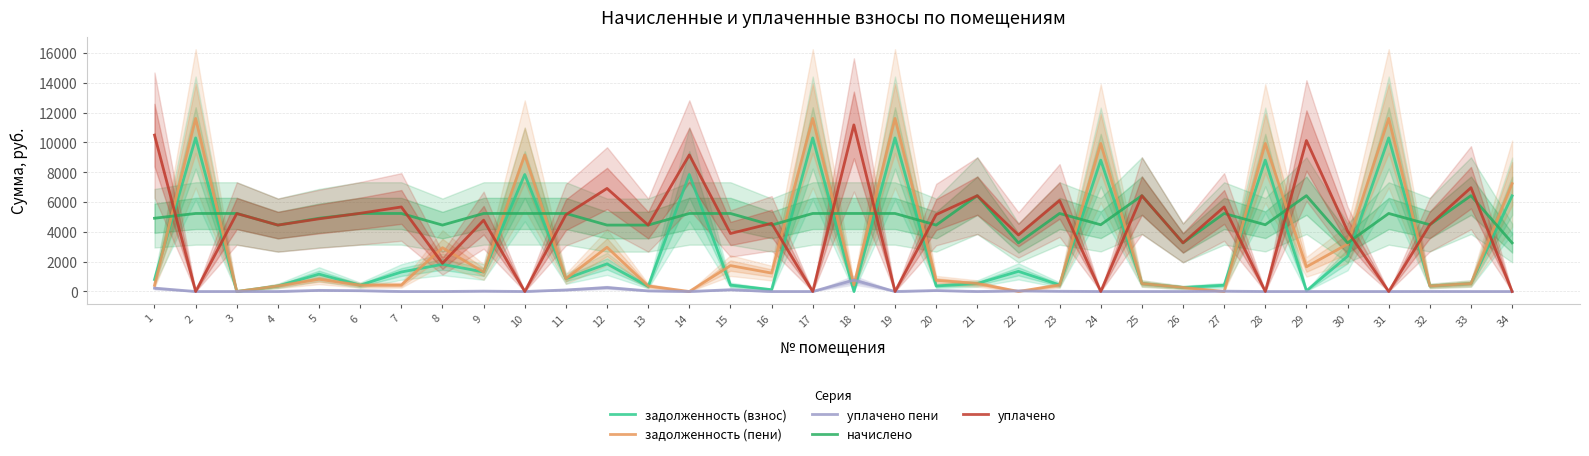

Is this an area chart (filled region under the line)?

No